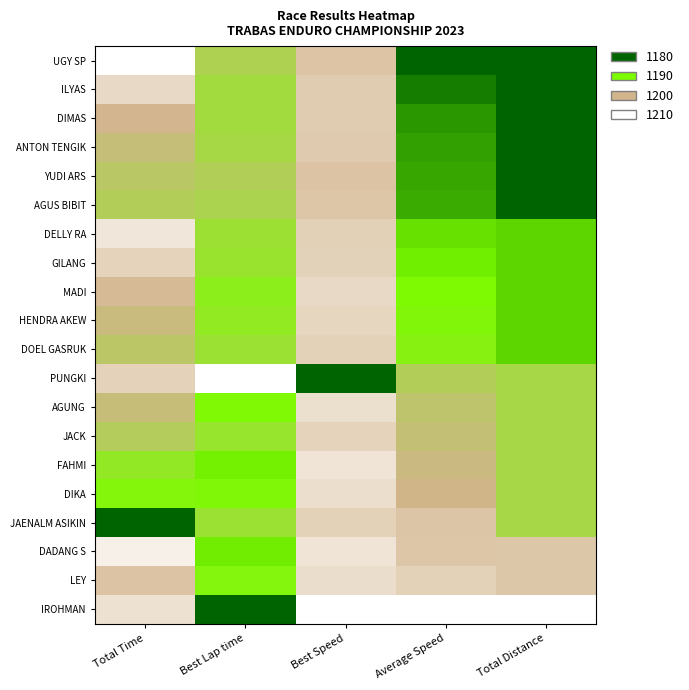

Which series has the widest spread of values?

IROHMAN